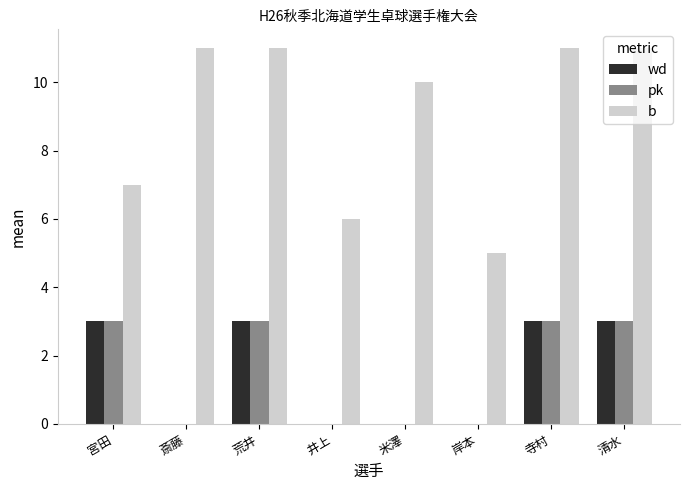

True or false: pk has a value of 0 at 岸本.

True